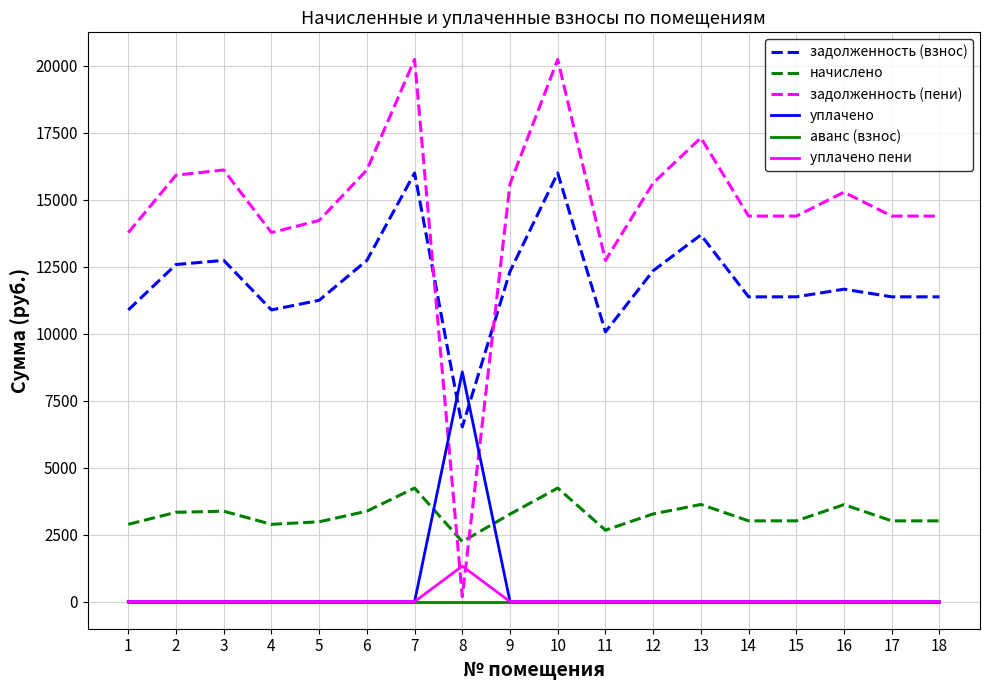

What is the greatest value displayed?

20237.5